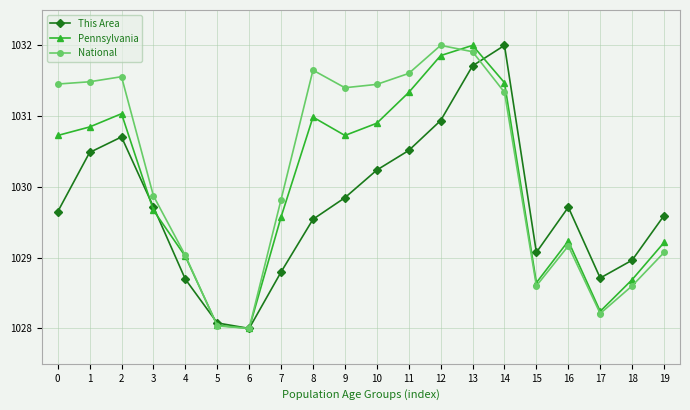

Which series changed the most between 4 and 13?

This Area